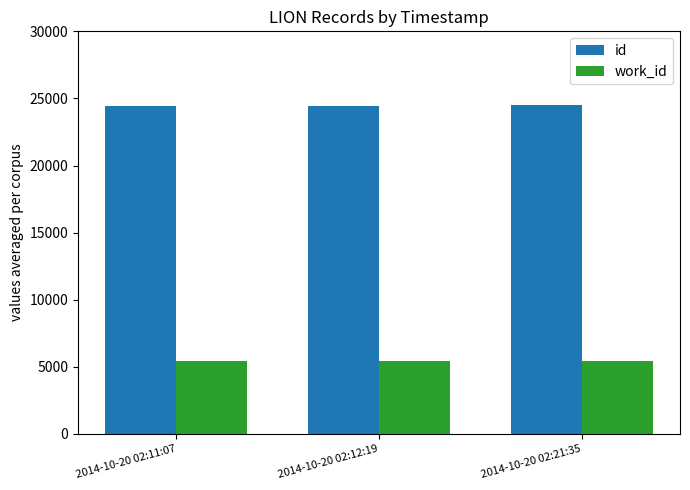

What is the lowest value of the work_id series?

5418